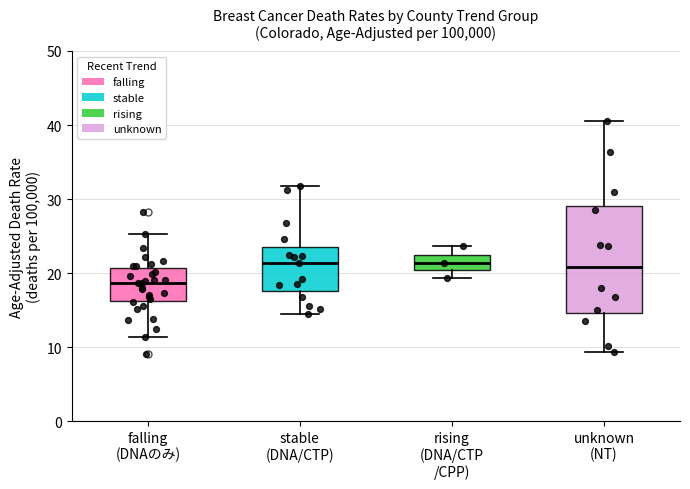

Where does the lower whisker of the box for stable (DNA/CTP) end on the y-axis? The values are not printed on the chart, so give them approximately, as read against the axis.

15